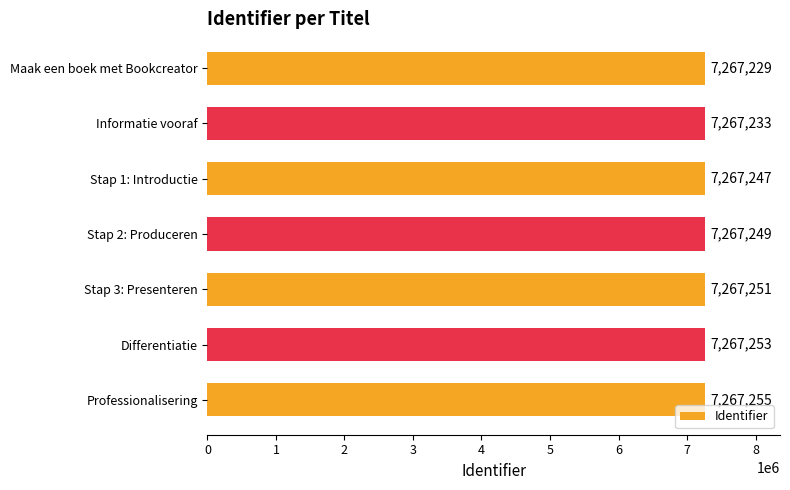

Reading top to bottom, transcribe all the data shown in this chart.

7267229	7267233	7267247	7267249	7267251	7267253	7267255